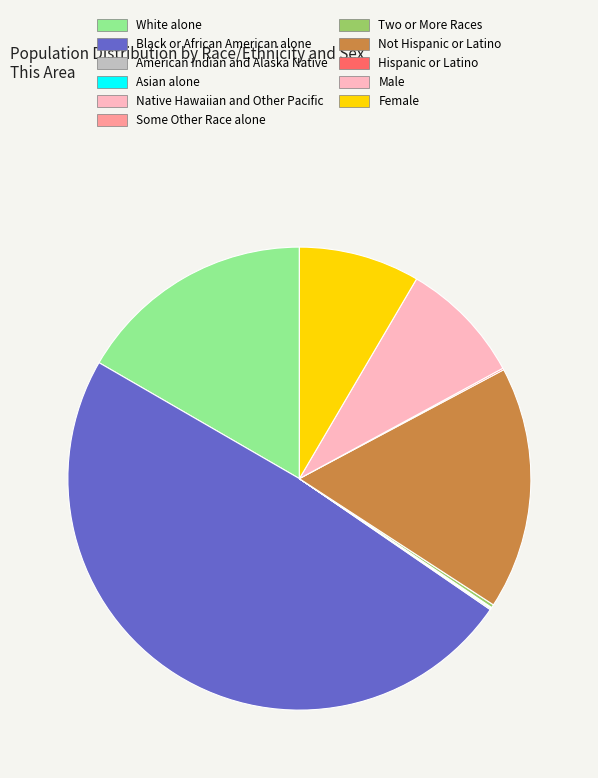

To the nearest percent, what is the difference between the largest and smallest slice percentages?

49%